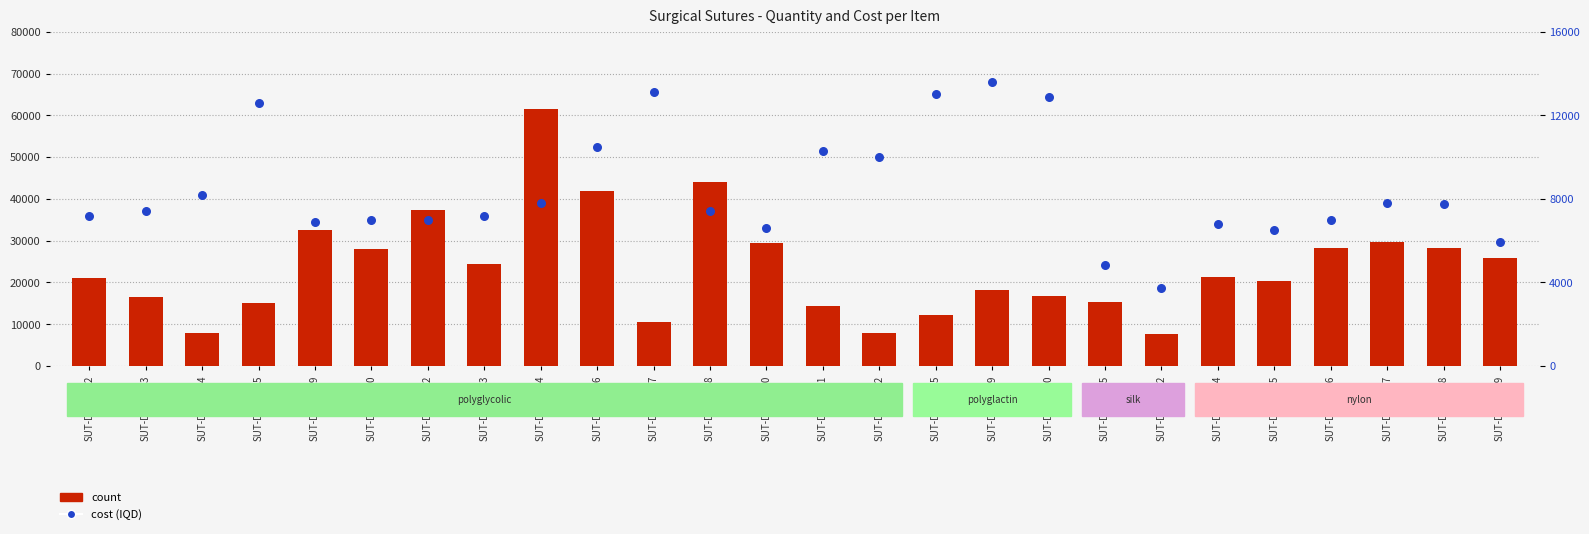

Which series contains the highest Y value?

count